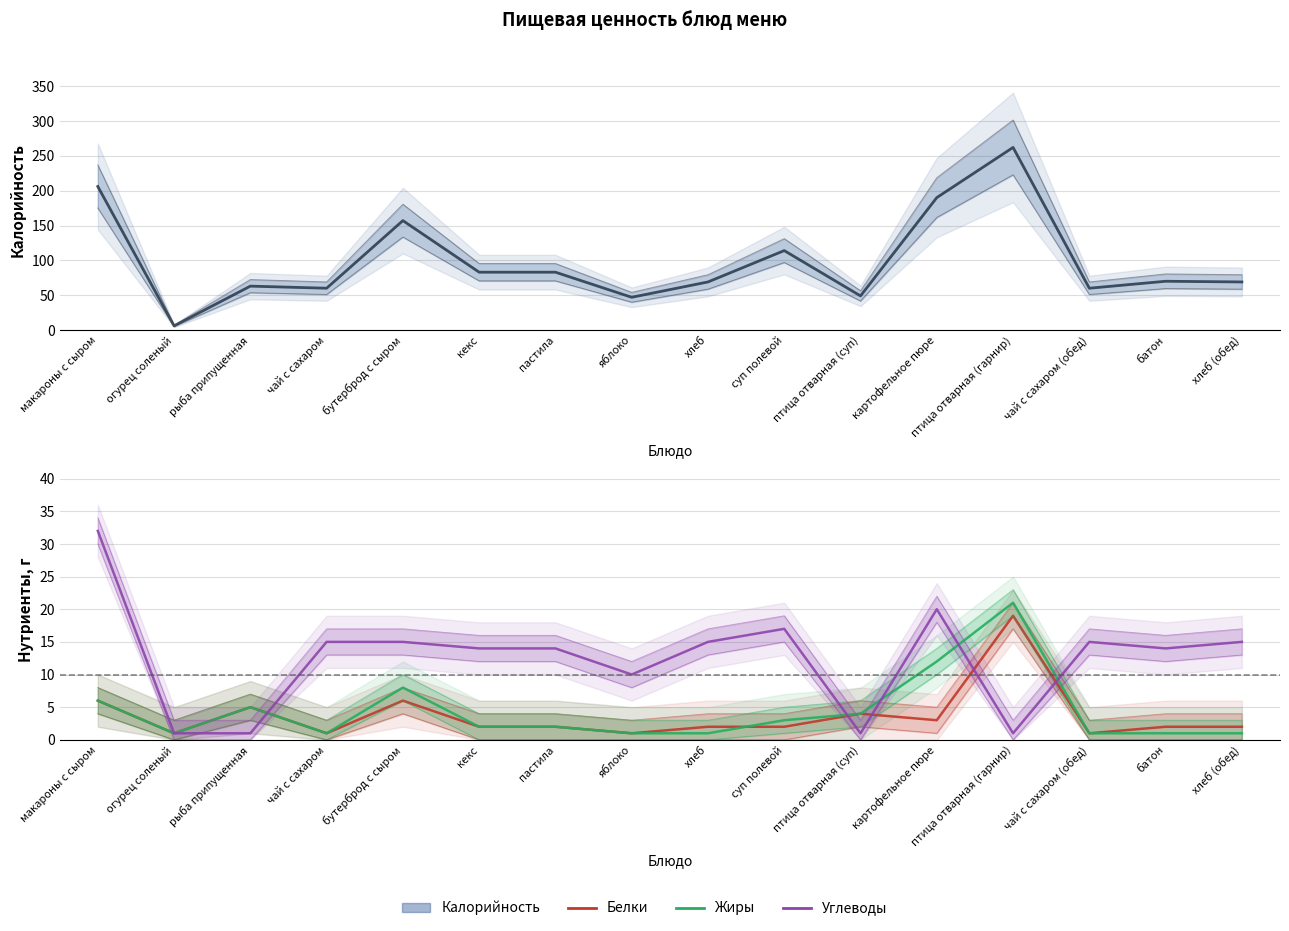

The value of Калорийность at хлеб is 114. True or false?

False